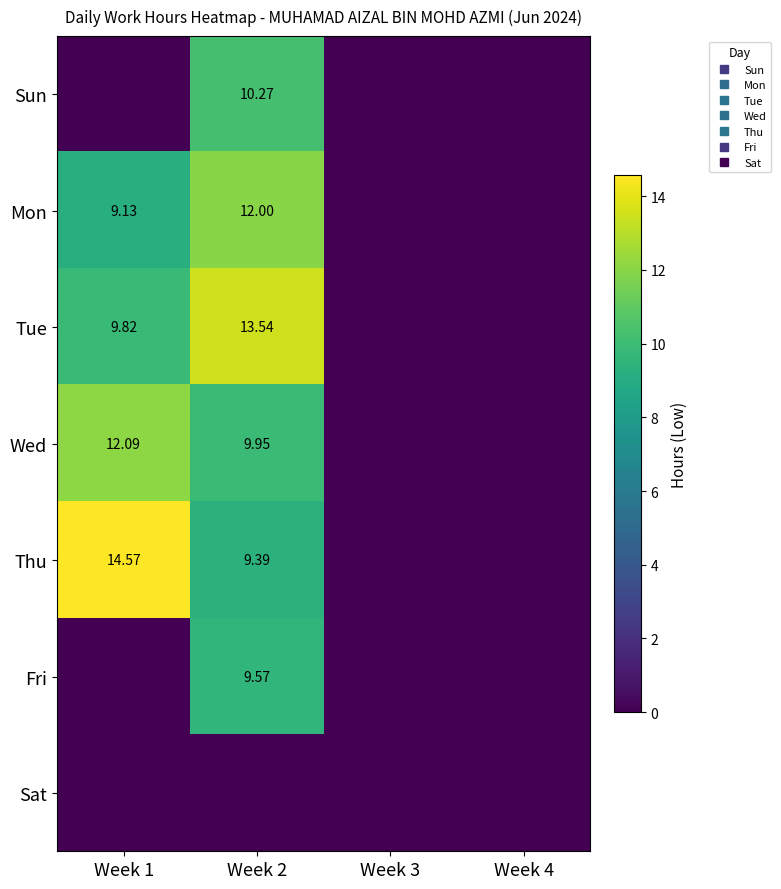

Which has a higher value, Week 3 or Week 4?

Week 3